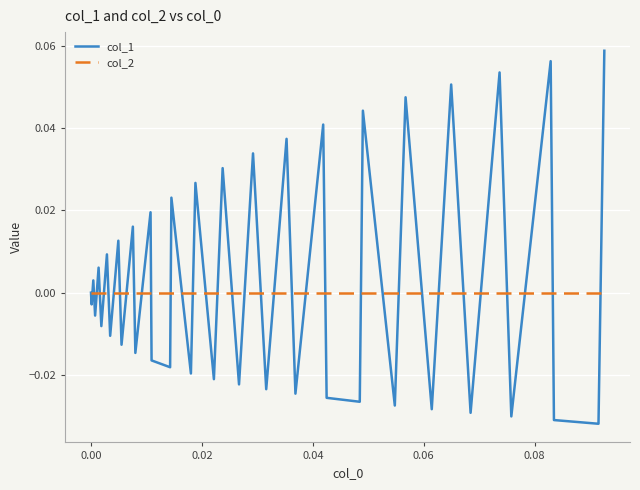

Rank the series by their maximum value, from lowest to highest.

col_2, col_1